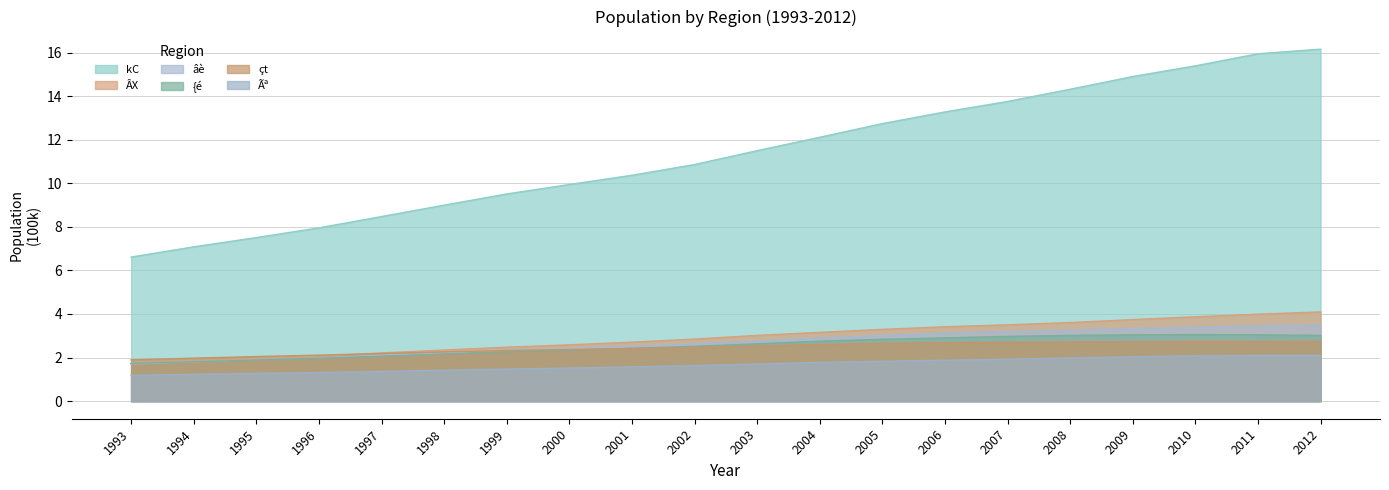

What is the difference between the second highest and second lowest values in the ÂX series?

2.1